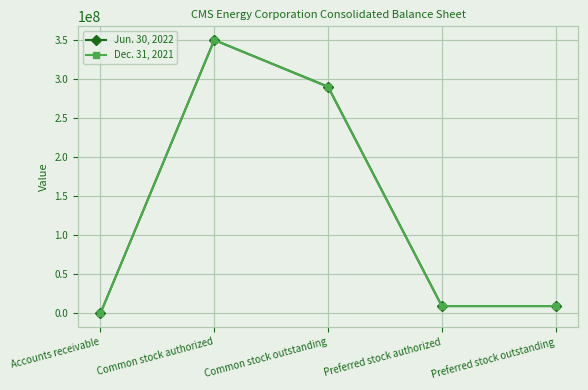

At which category is the sum across all series the highest?

Common stock authorized